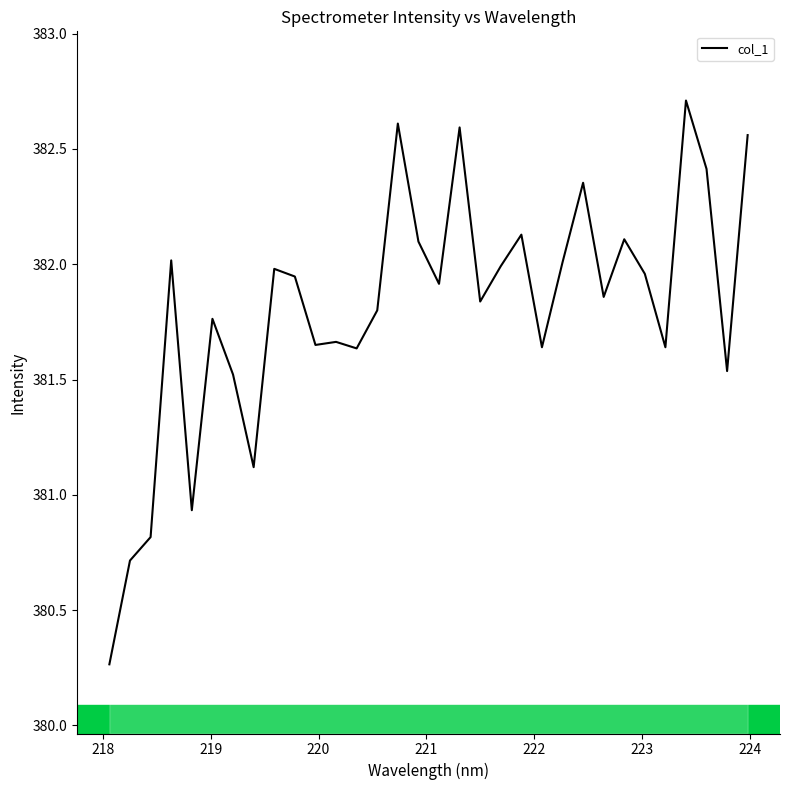

What is the greatest value displayed?

382.7